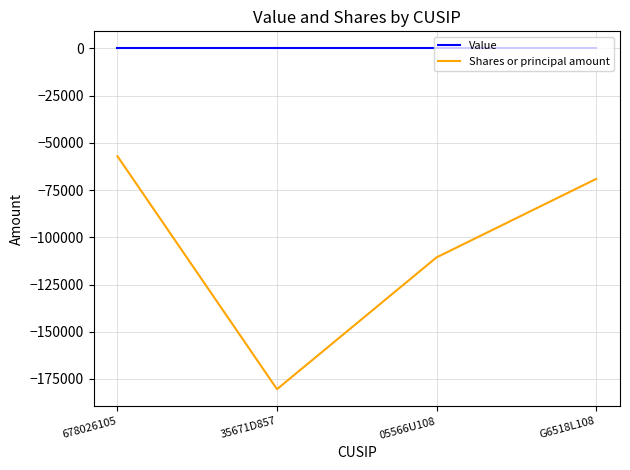

True or false: Shares or principal amount and Value intersect in this chart.

False